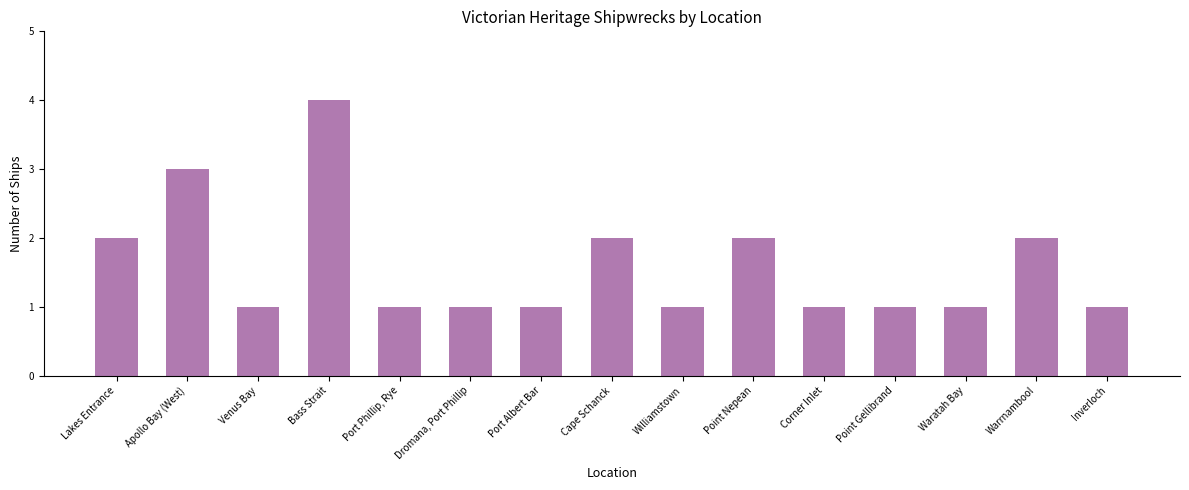

The chart shows a value of 3 at Apollo Bay (West). True or false?

True